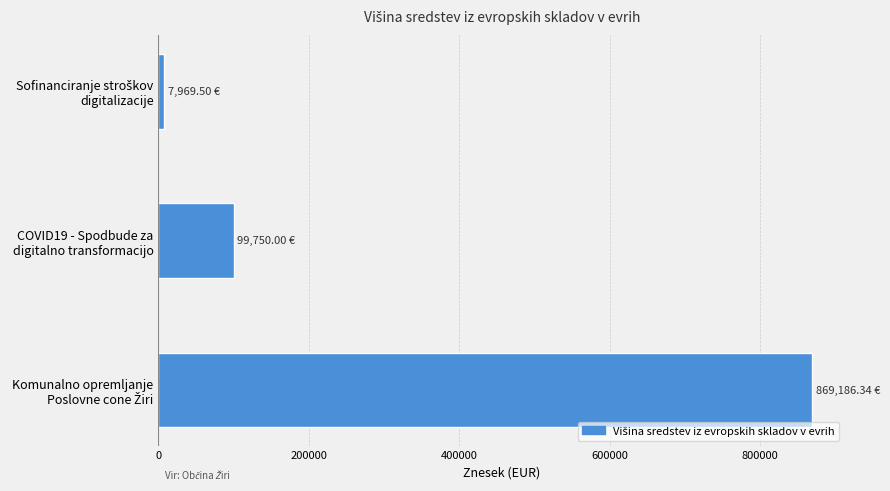

What is the difference between the maximum and minimum values?

861216.8